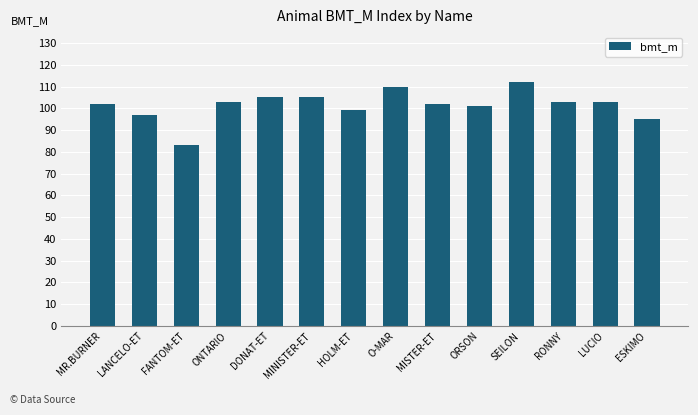

The value at ESKIMO is 27. True or false?

False